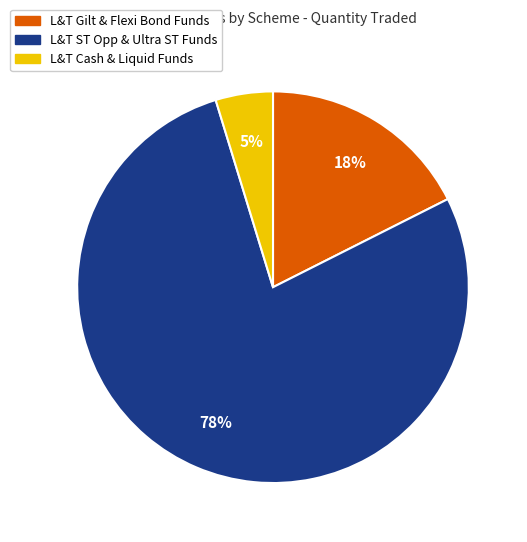

Is there any slice that represents more than half of the pie?

Yes